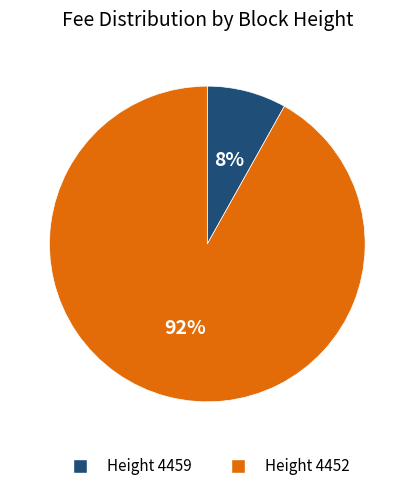

How many segments does this pie chart have?

2